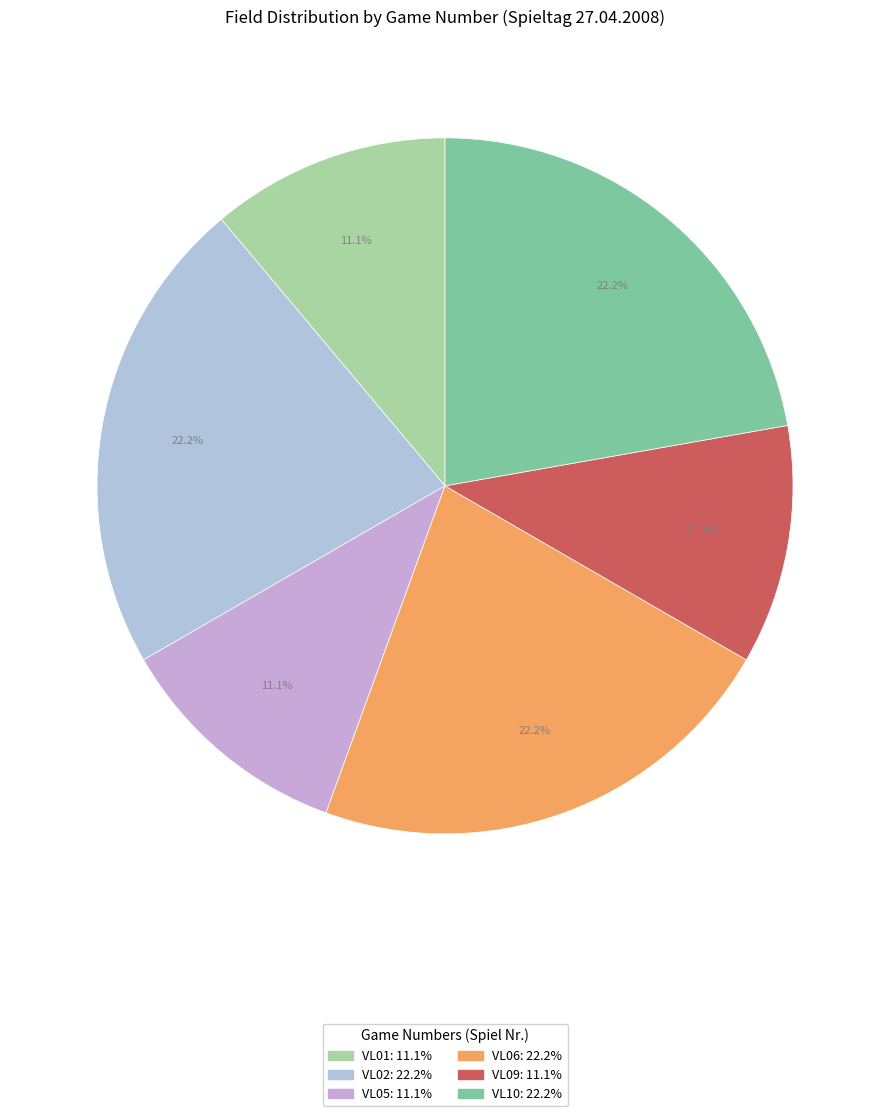

What percentage is the VL09 slice, to the nearest percent?

11%